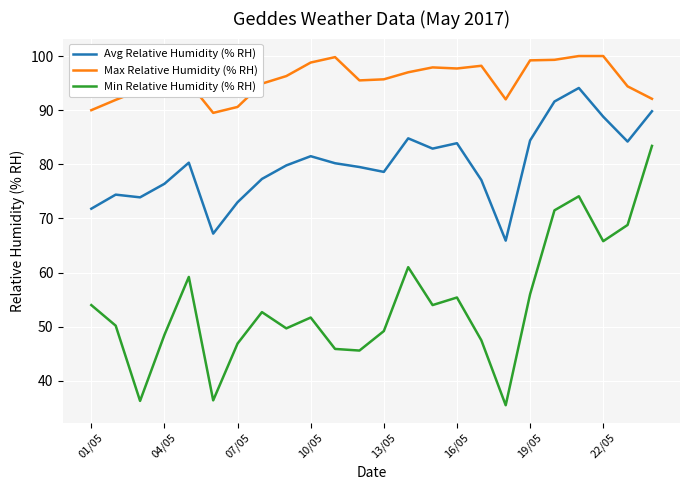

Which series has the widest spread of values?

Min Relative Humidity (% RH)